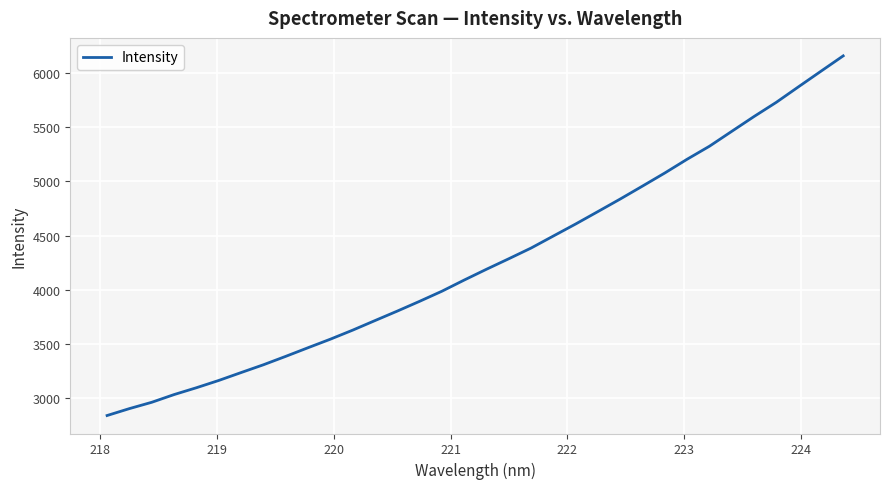

What is the maximum value shown in the chart?

6158.1